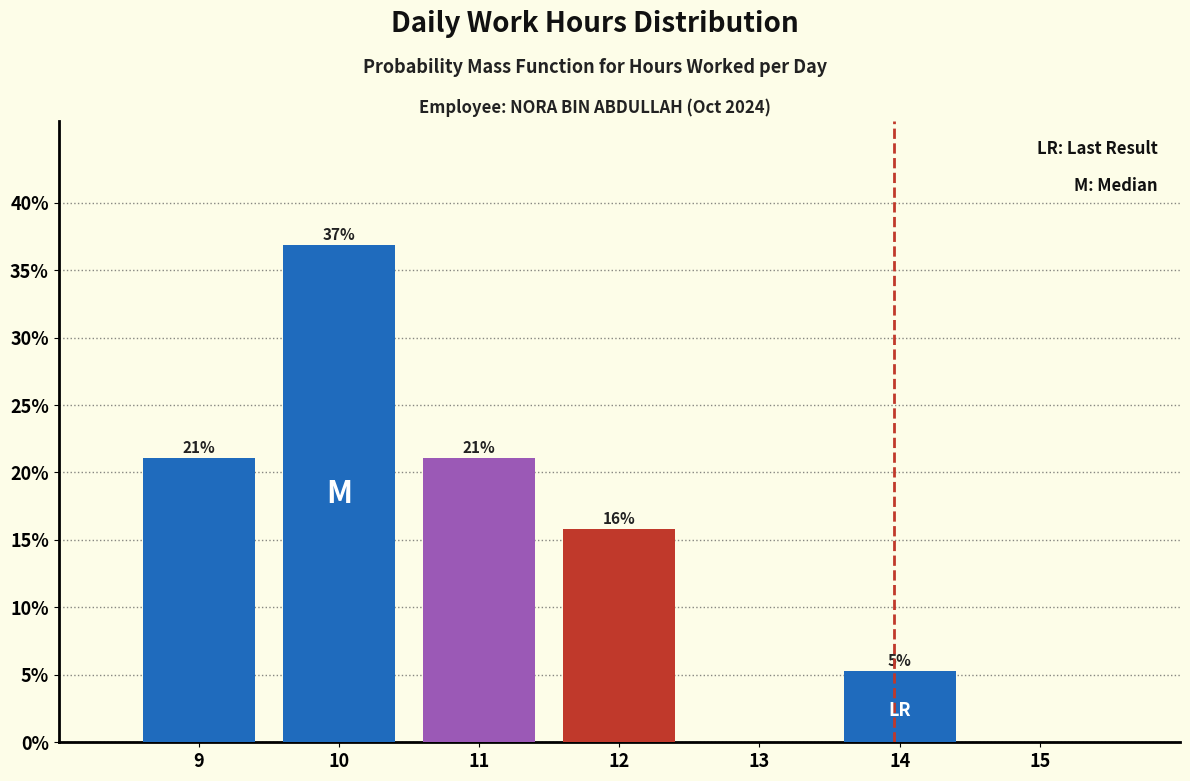

At which category does the chart reach its peak across all series?

10